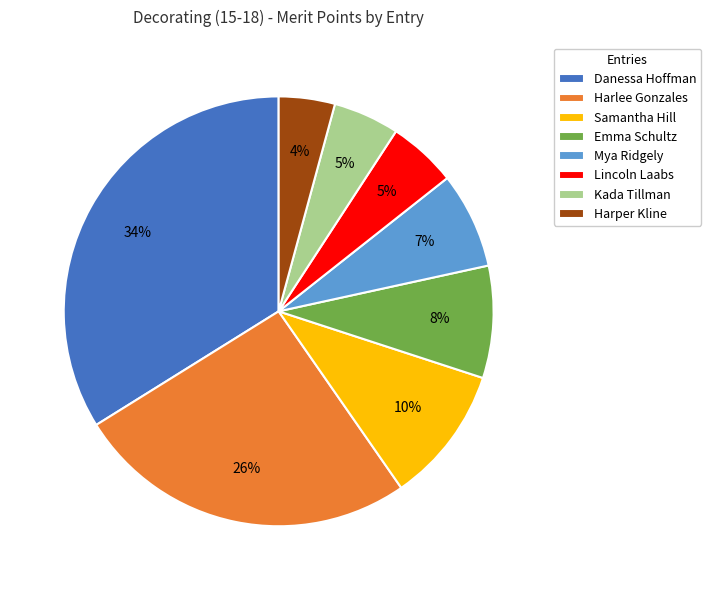

The Danessa Hoffman slice represents 34% of the pie. True or false?

True